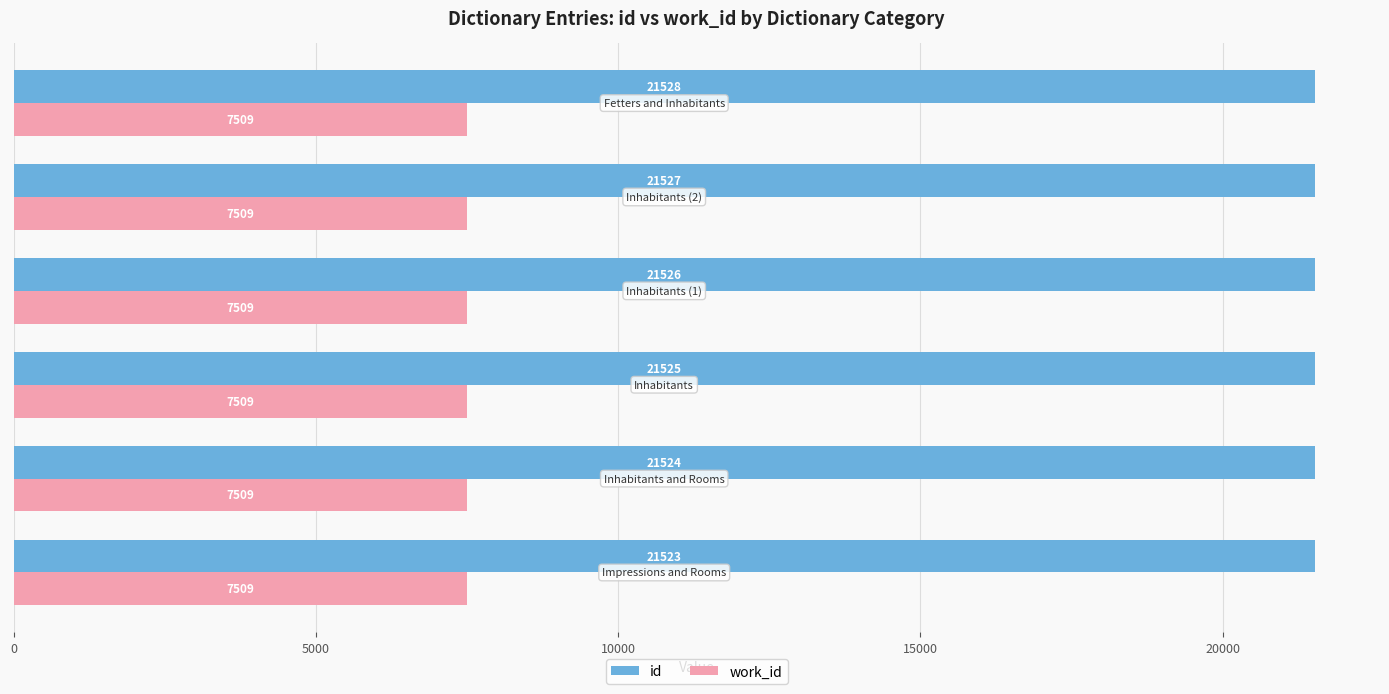

Which series has the widest spread of values?

id